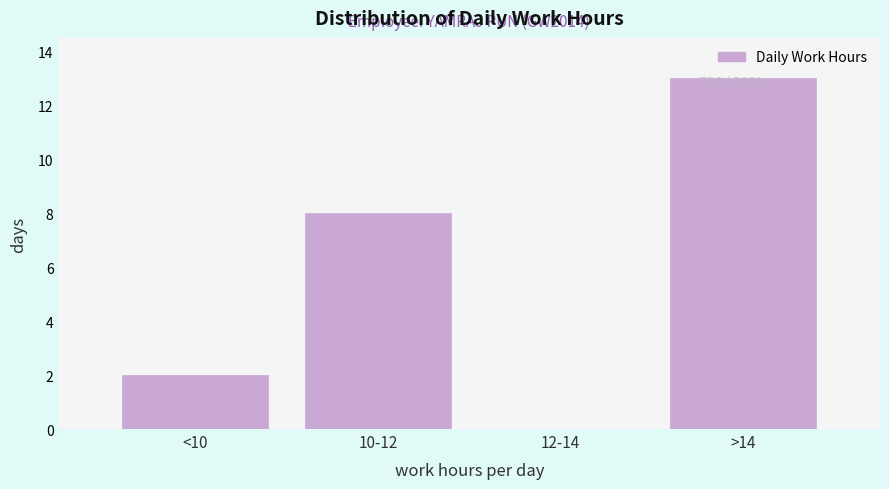

What is the sum of all values?

23